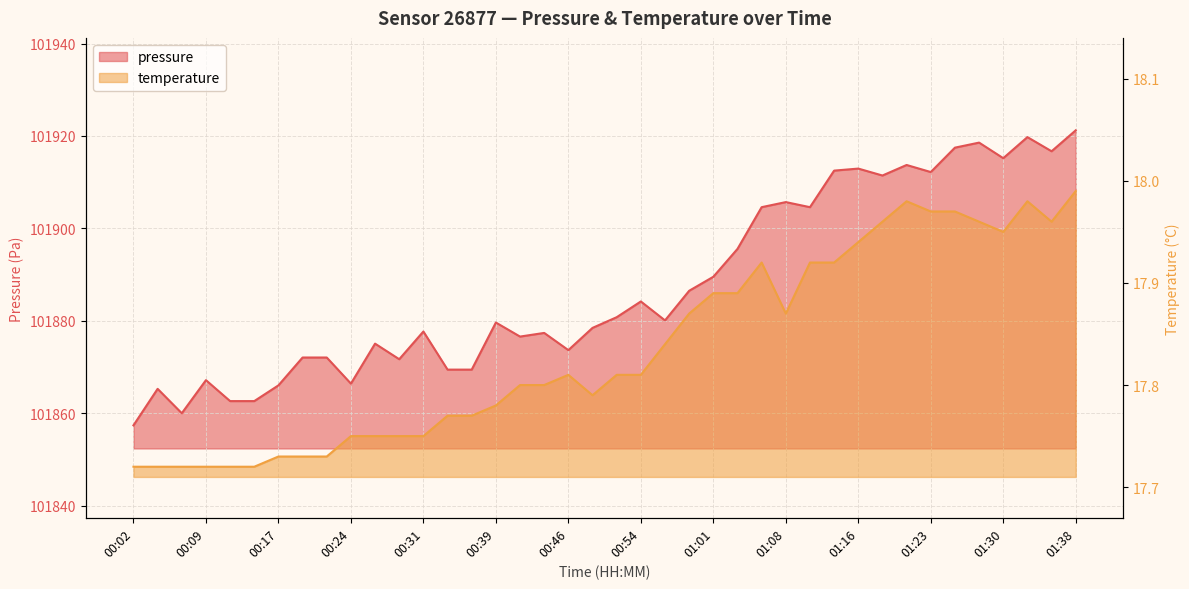

Where is pressure nearest to the value 101889?

01:01